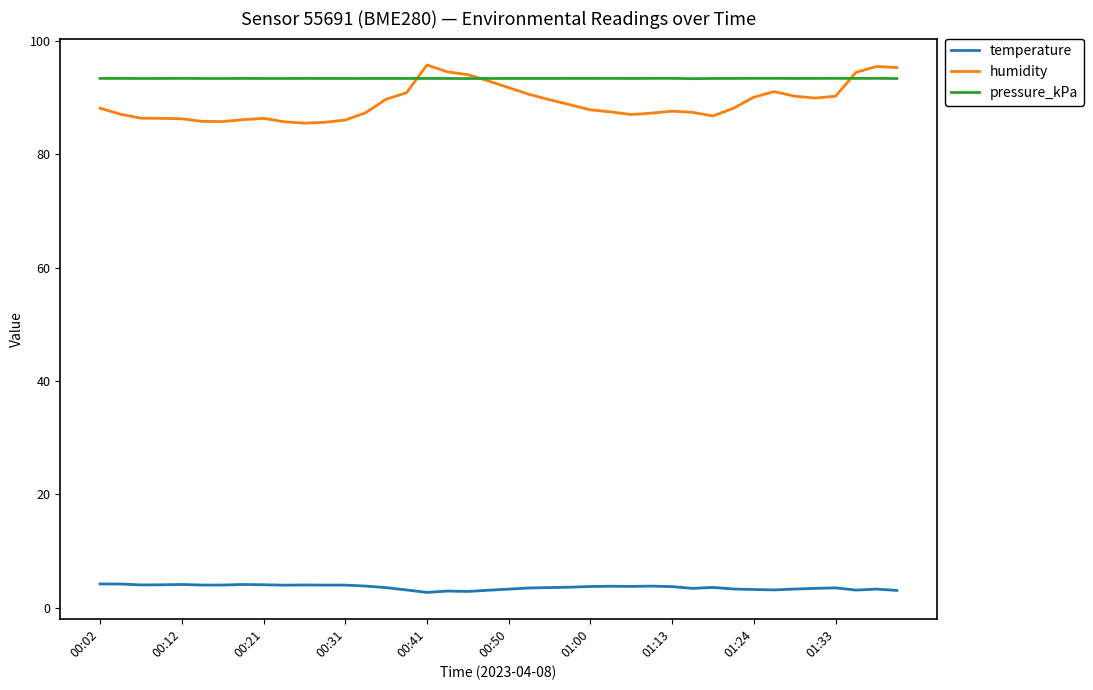

How many intersections are there between humidity and pressure_kPa?

3